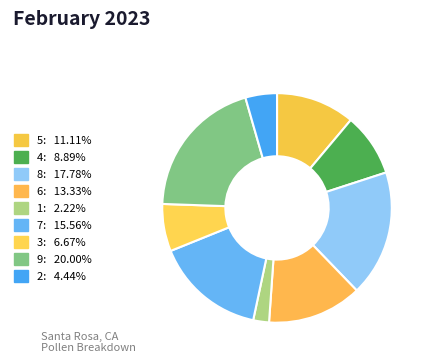

To the nearest percent, what is the average slice percentage?

11%